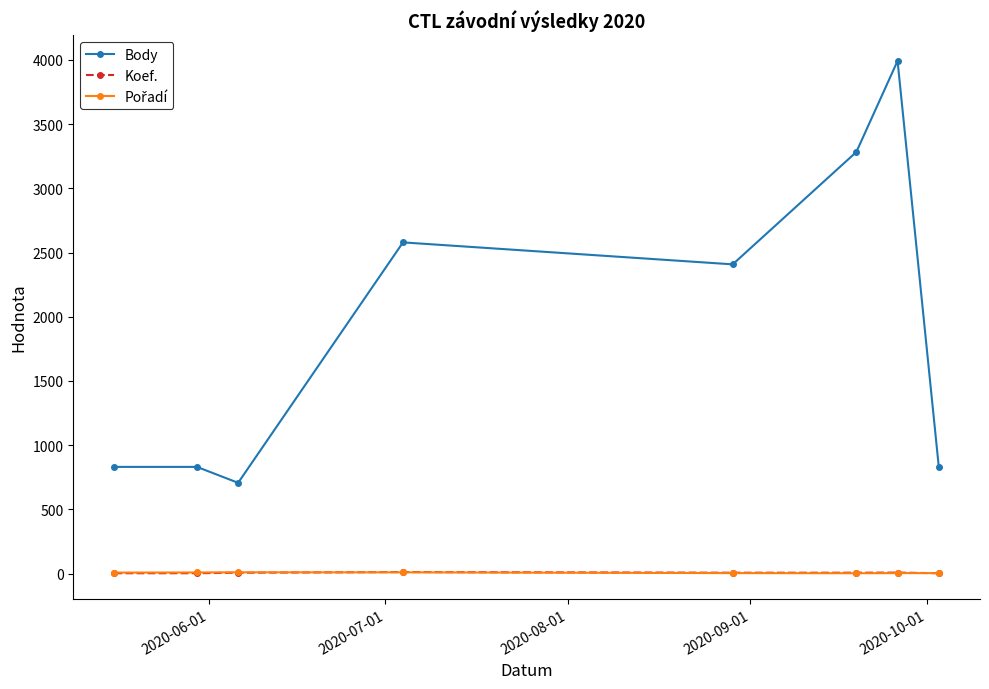

Which series has the largest total across all categories?

Body